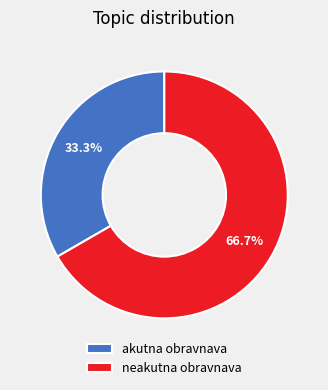

To the nearest percent, what is the average slice percentage?

50%